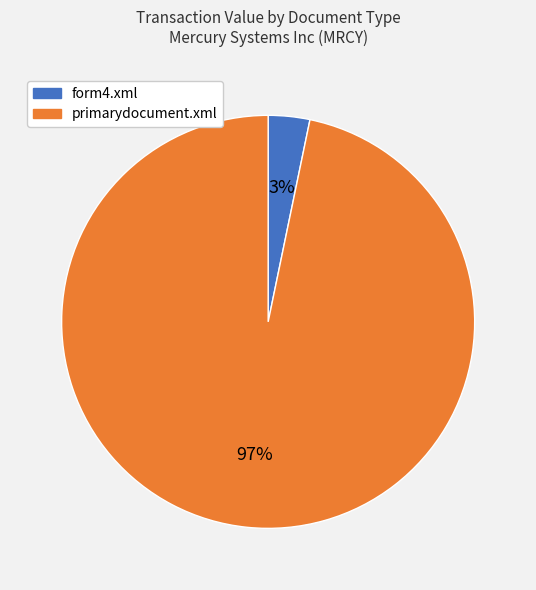

Between primarydocument.xml and form4.xml, which is larger?

primarydocument.xml